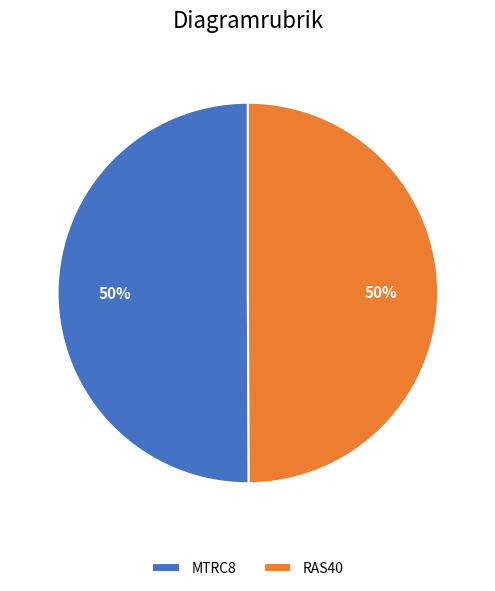

What is the ratio of the value at RAS40 to the value at MTRC8?

1.0